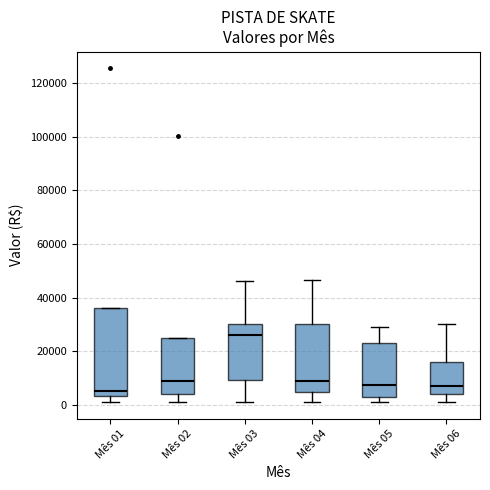

Which box is the tallest, from its lower edge to its upper edge?

Mês 01